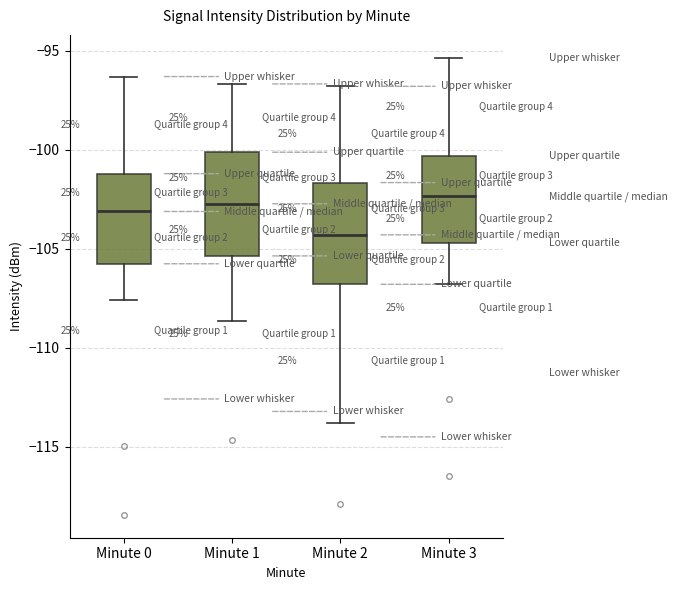

Which box's median line is the lowest?

Minute 2